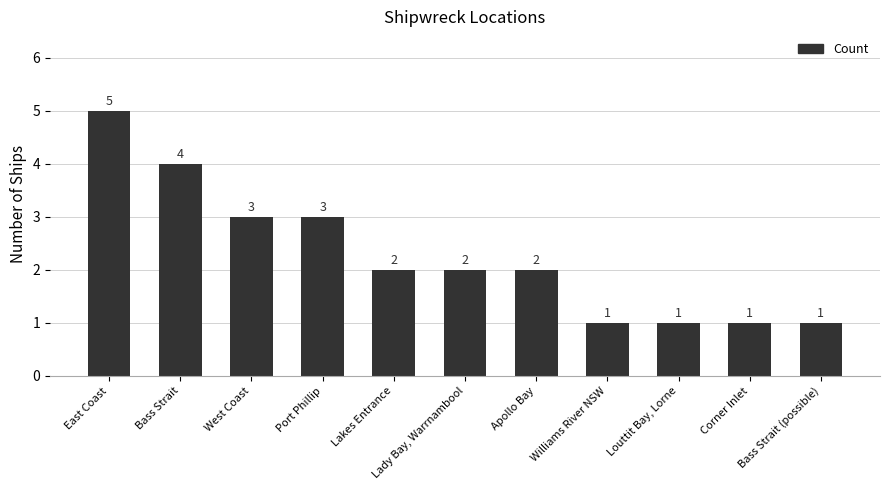

The chart shows a value of 2 at Port Phillip. True or false?

False